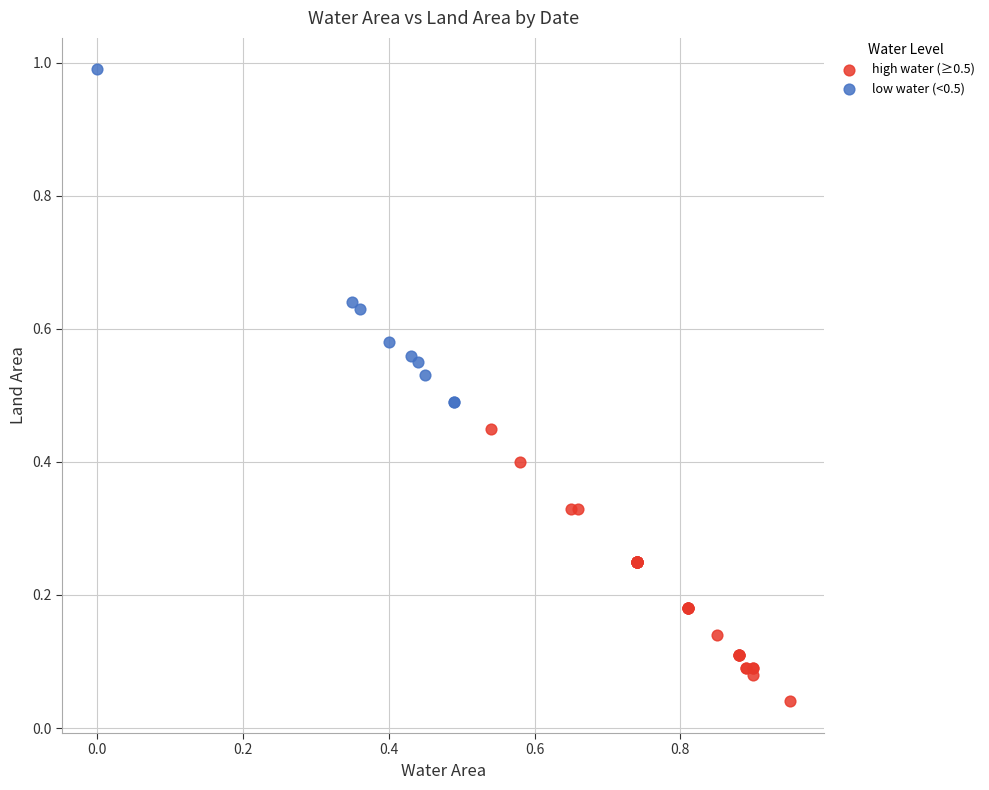

Which series has the widest spread of Y values?

low water (<0.5)